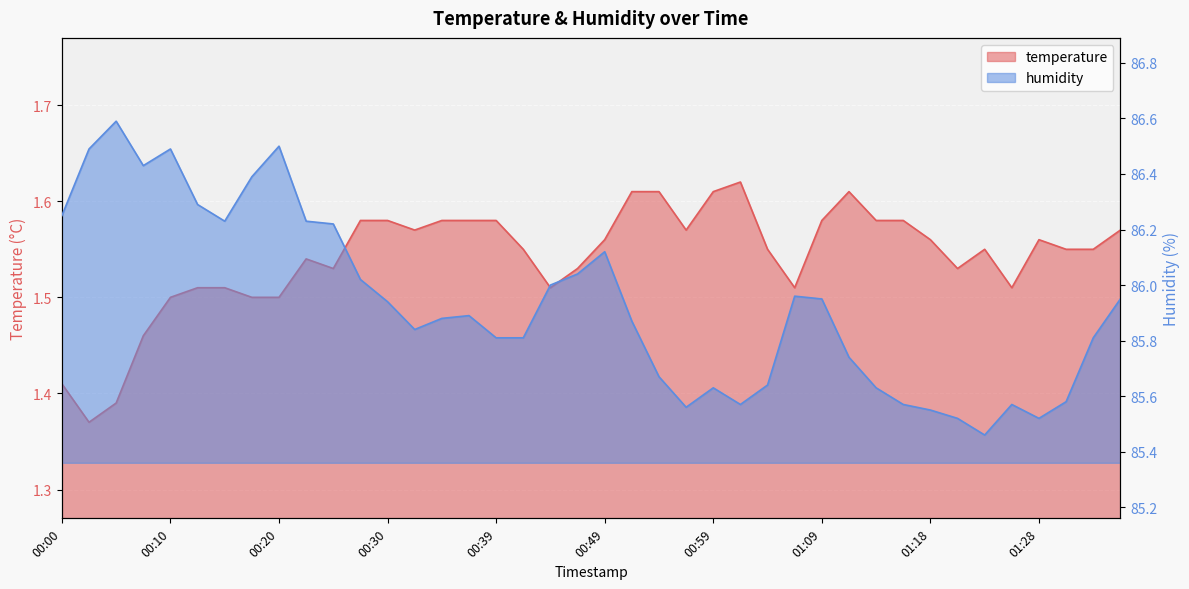

What is the sum of all temperature values?

61.6